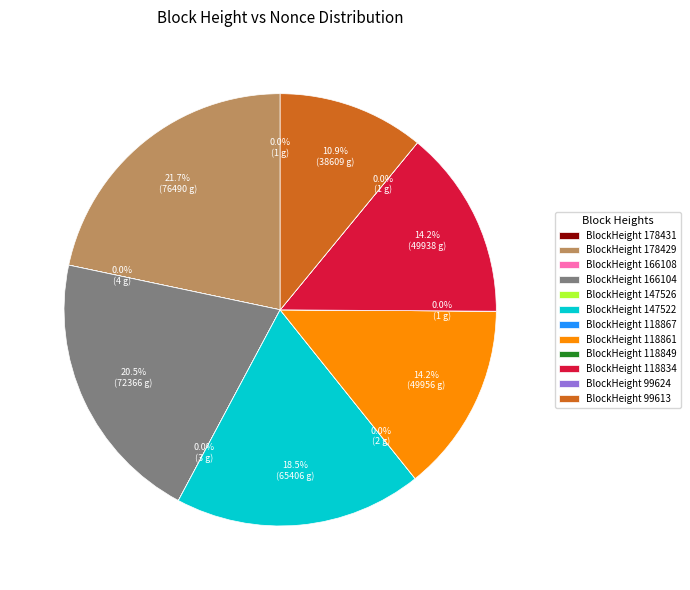

Which slice is the largest?

BlockHeight 178429